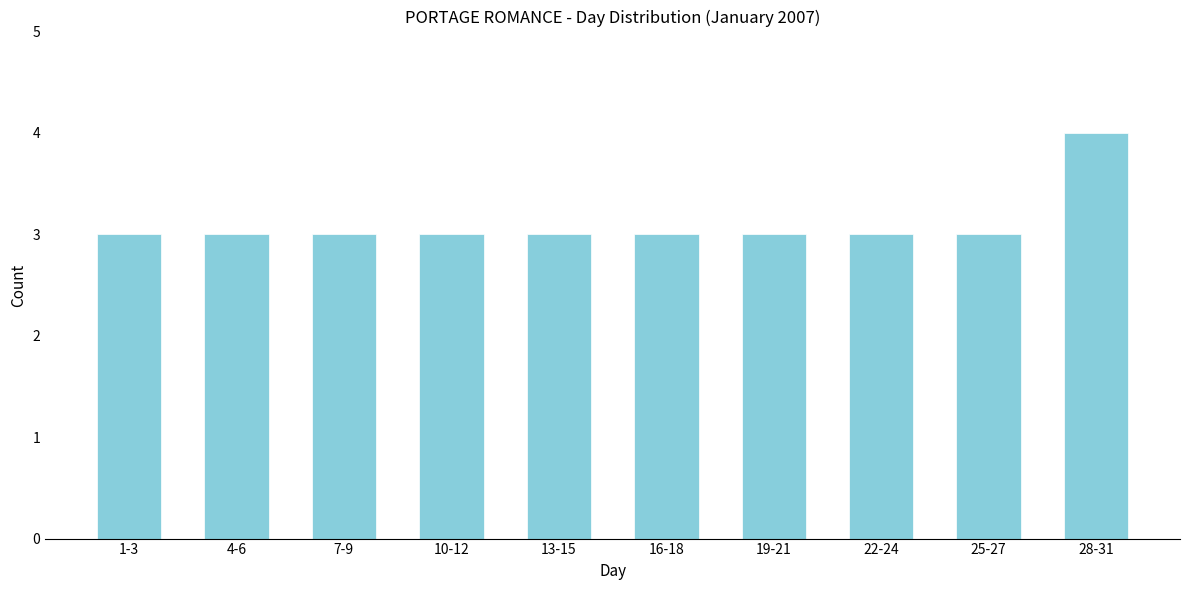

Reading left to right, transcribe all the data shown in this chart.

1-3=3	4-6=3	7-9=3	10-12=3	13-15=3	16-18=3	19-21=3	22-24=3	25-27=3	28-31=4